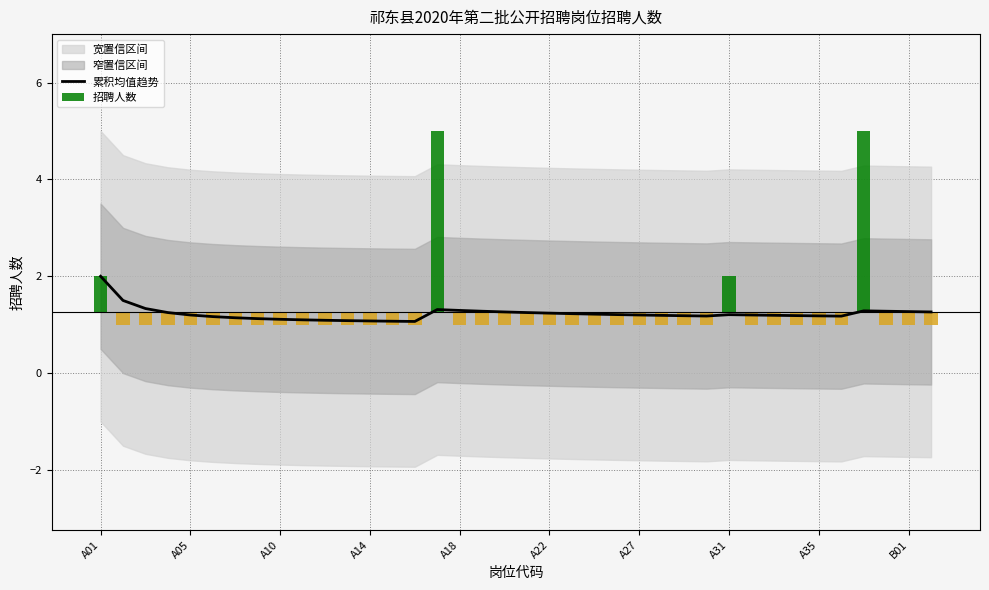

What is the minimum value for 累积均值趋势?

1.1